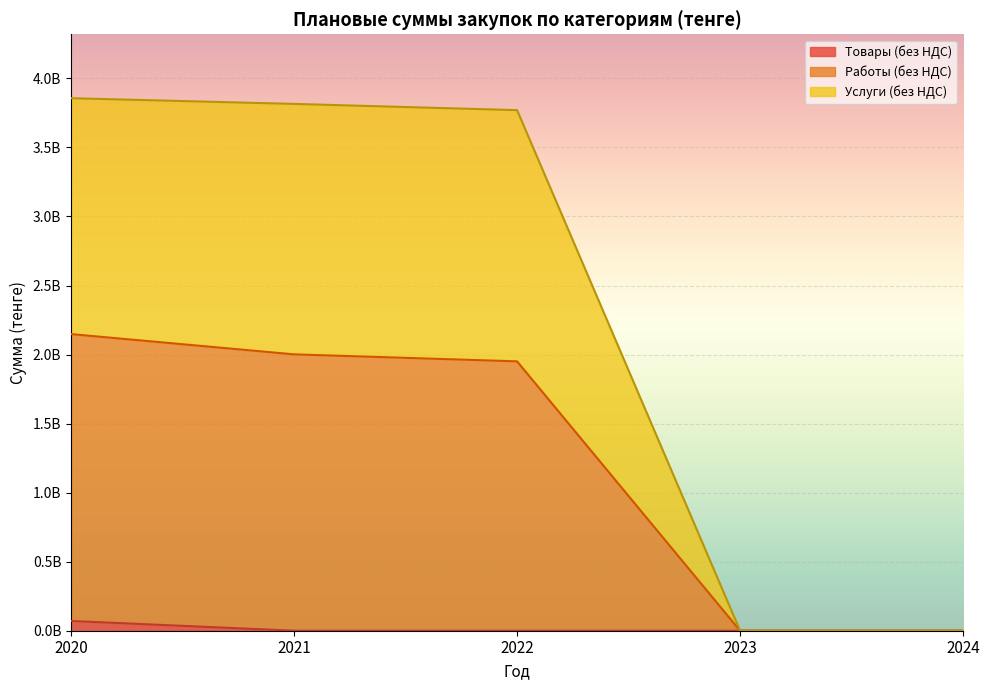

What is the sum of all Услуги (без НДС) values?

5344079479.6